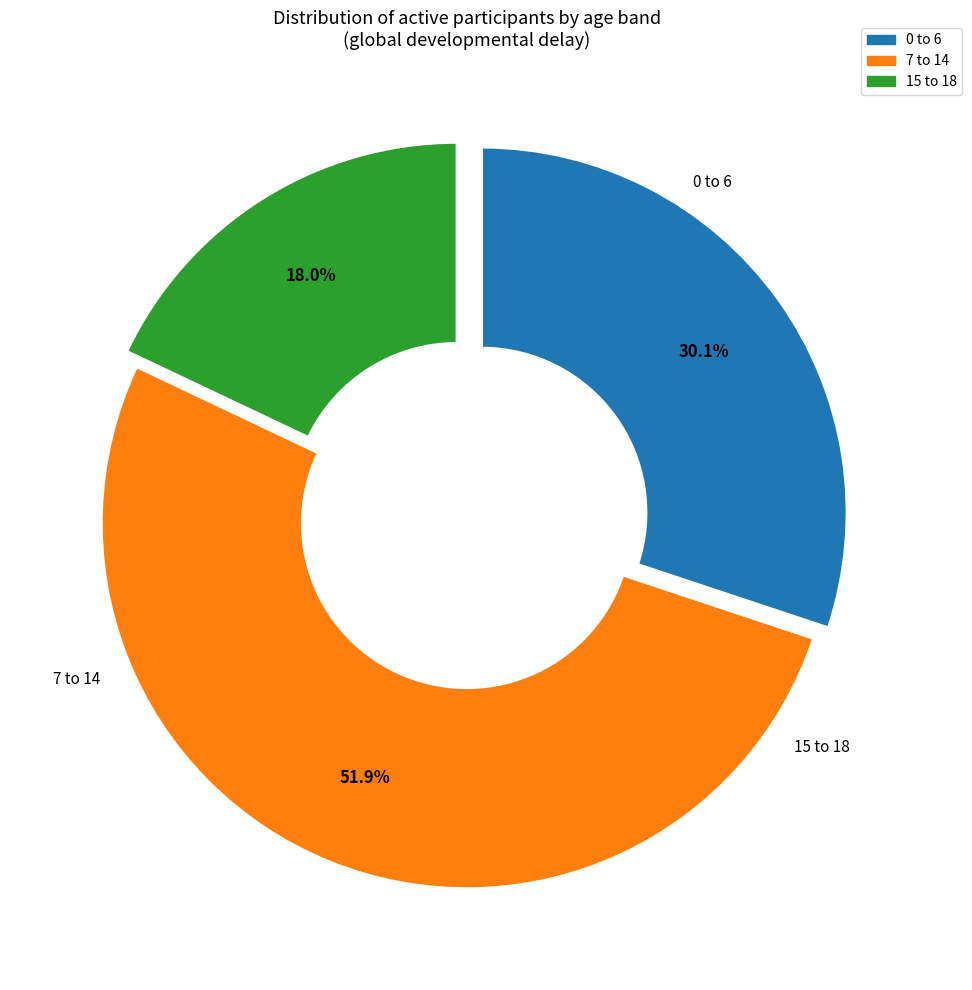

What is the change in value from 0 to 6 to 15 to 18?

-41678